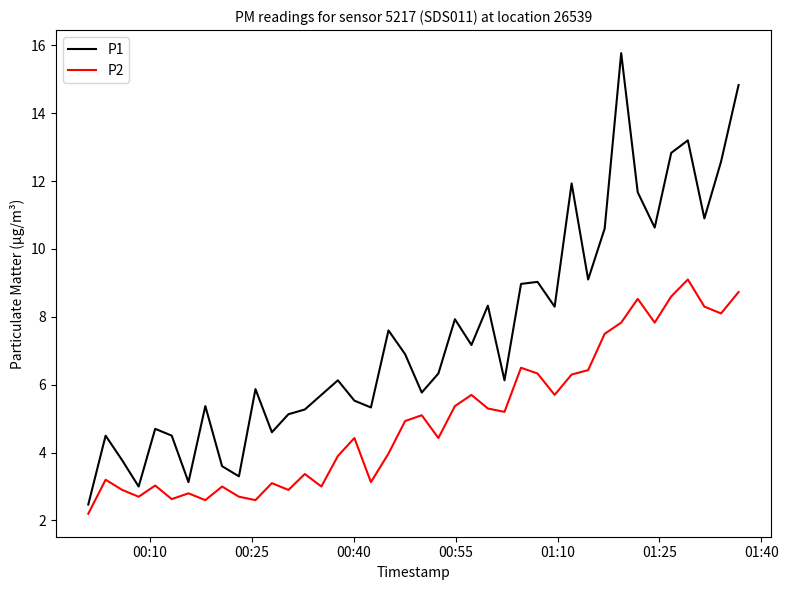

What is the maximum value for P1?

15.8